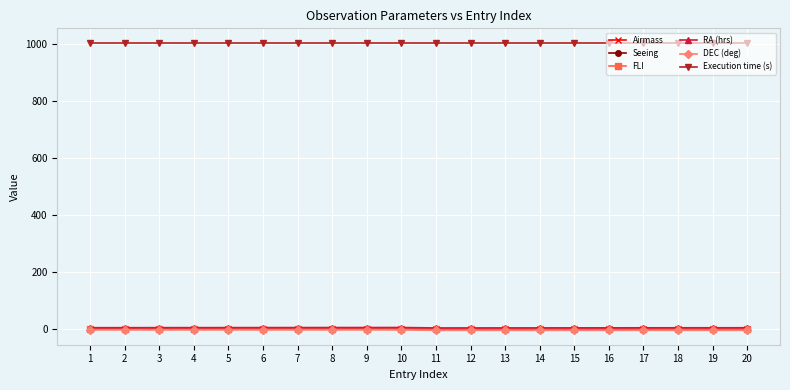

What is the value of the RA (hrs) point at the 20th from the left?

5.4